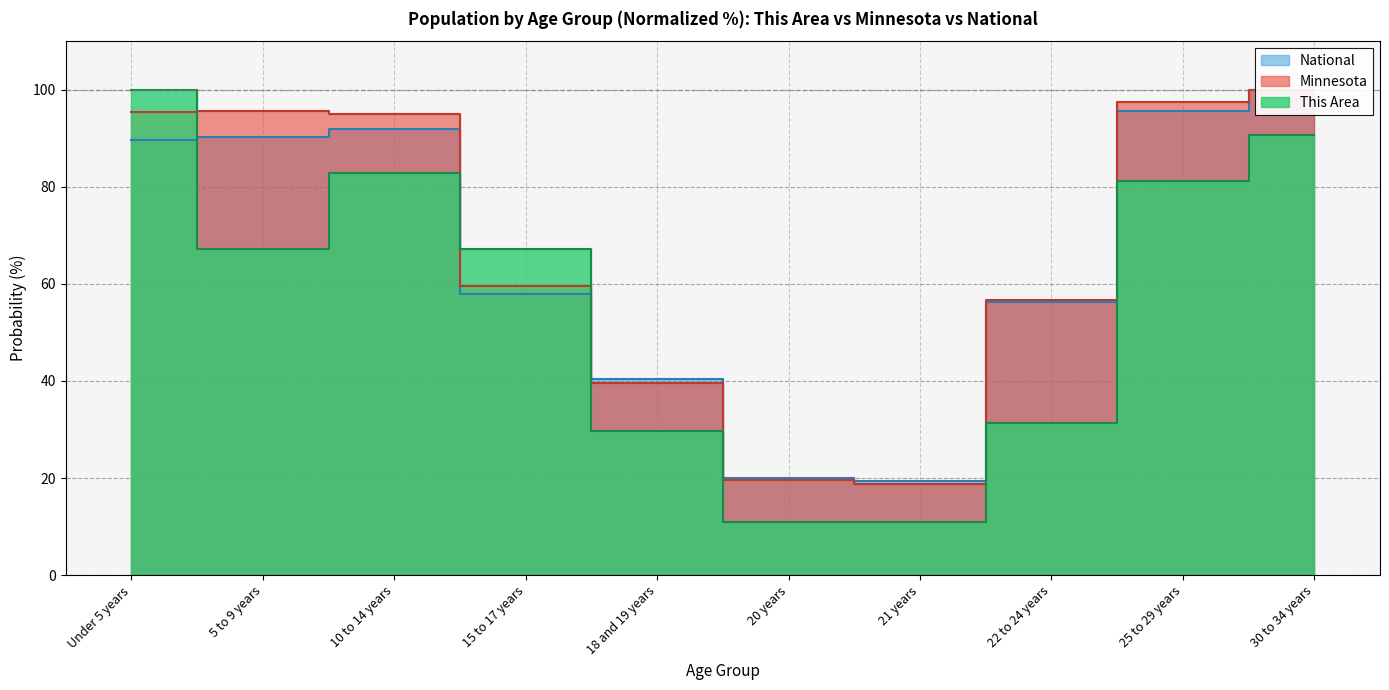

What is the average value of the Minnesota series?

67.8